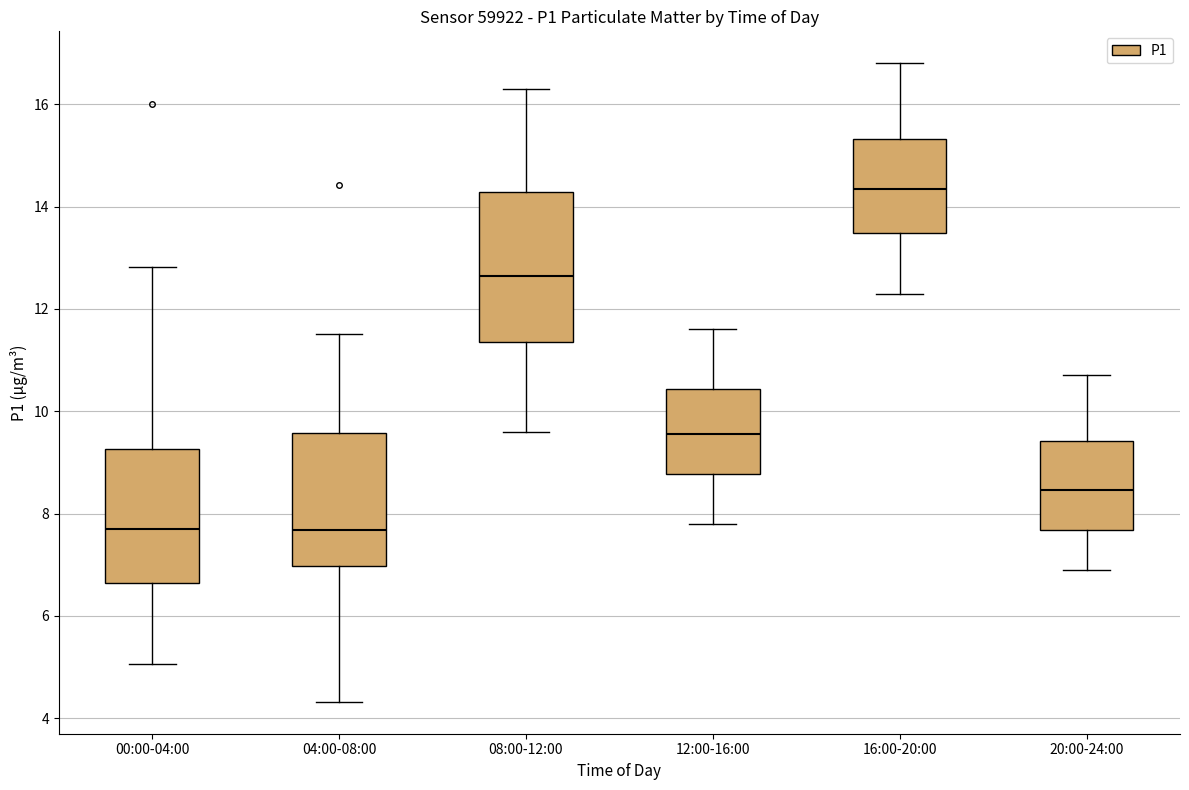

Which box is the tallest, from its lower edge to its upper edge?

08:00-12:00